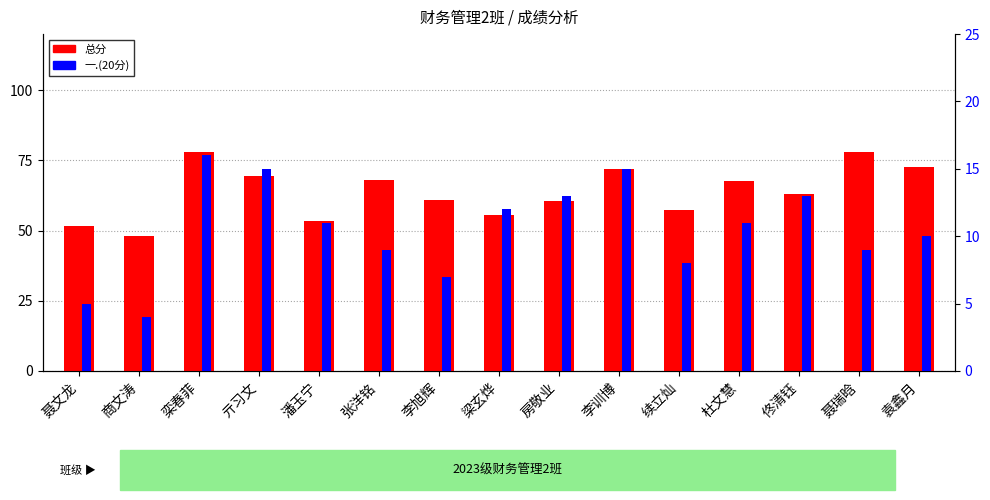

How many bars are there in each group?

2